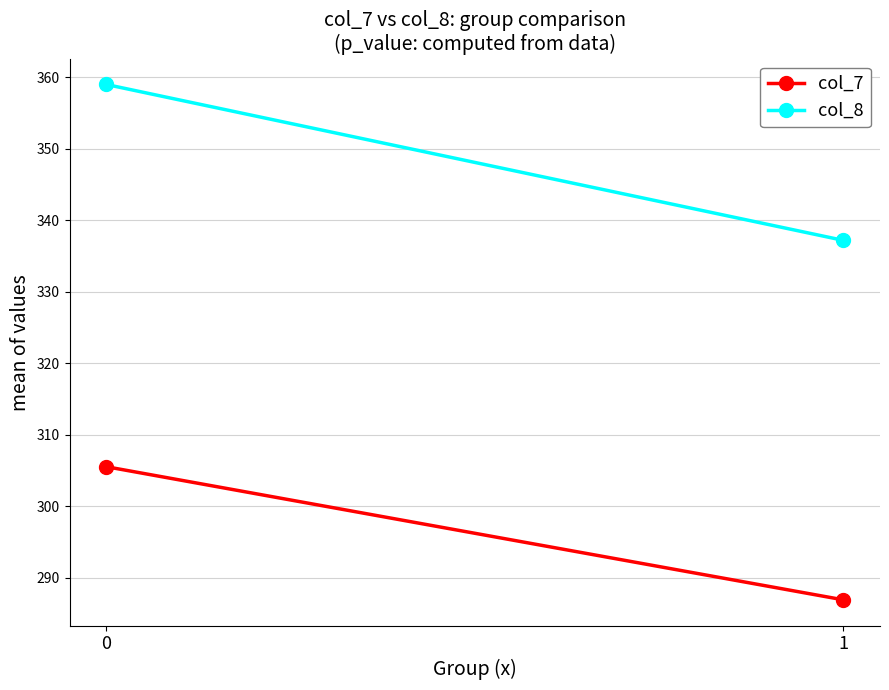

The col_7 series shows 492.2 at 1. True or false?

False